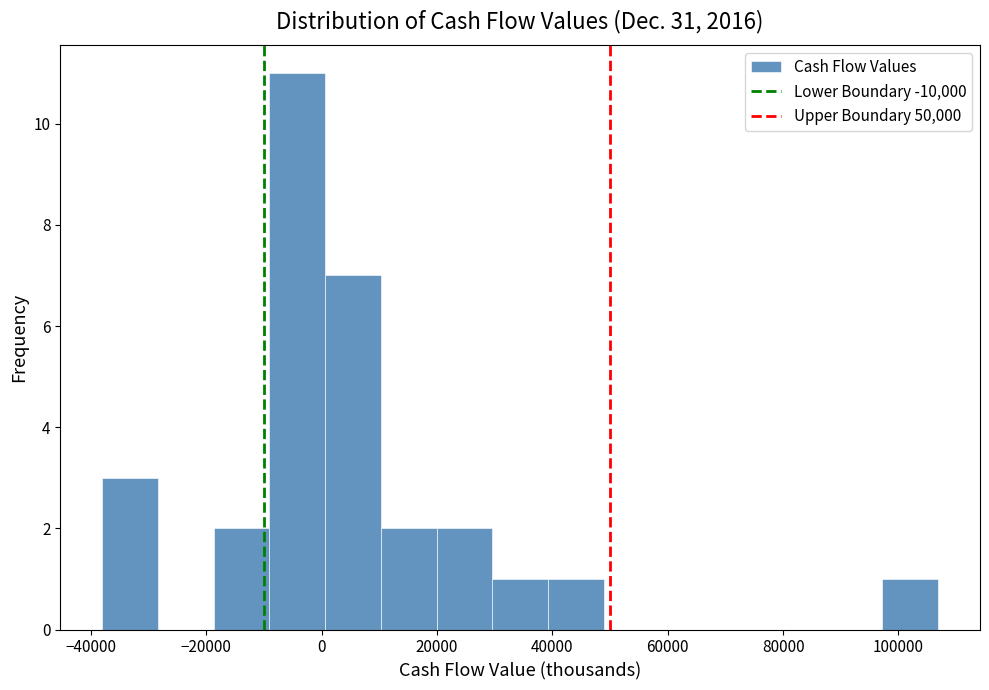

How tall is the bar that spans 20000 to 30000 on the x-axis? Neither the bar edges nor the heights are printed on the chart, so give them approximately, as read against the axes.

2